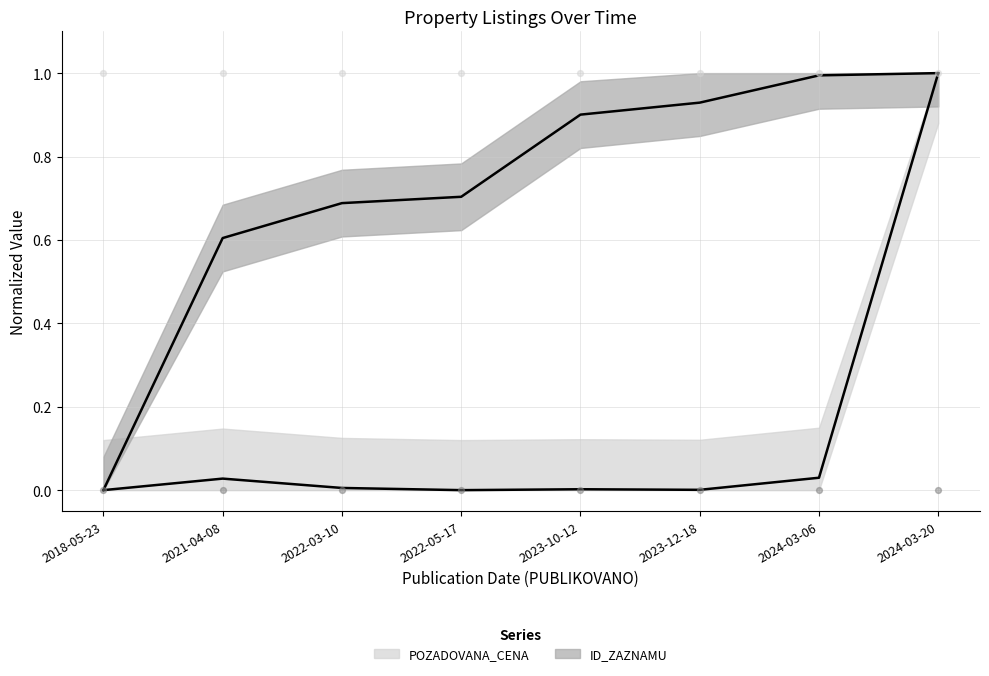

Is the value of ID_ZAZNAMU at 2024-03-06 greater than the value of POZADOVANA_CENA at 2024-03-20?

No